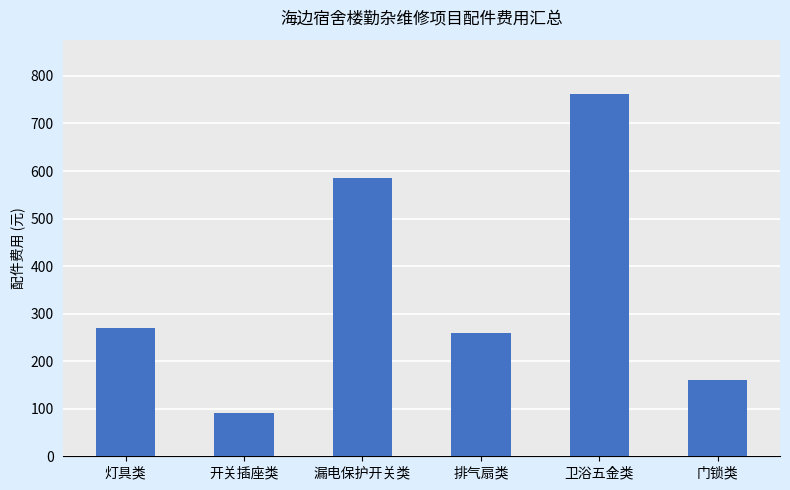

Reading left to right, what are all the values shown in this chart?

270	90	585	260	762	160